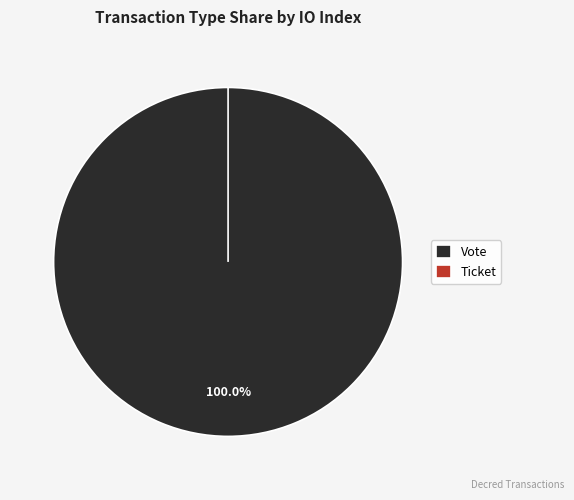

Count the number of slices in the pie.

2